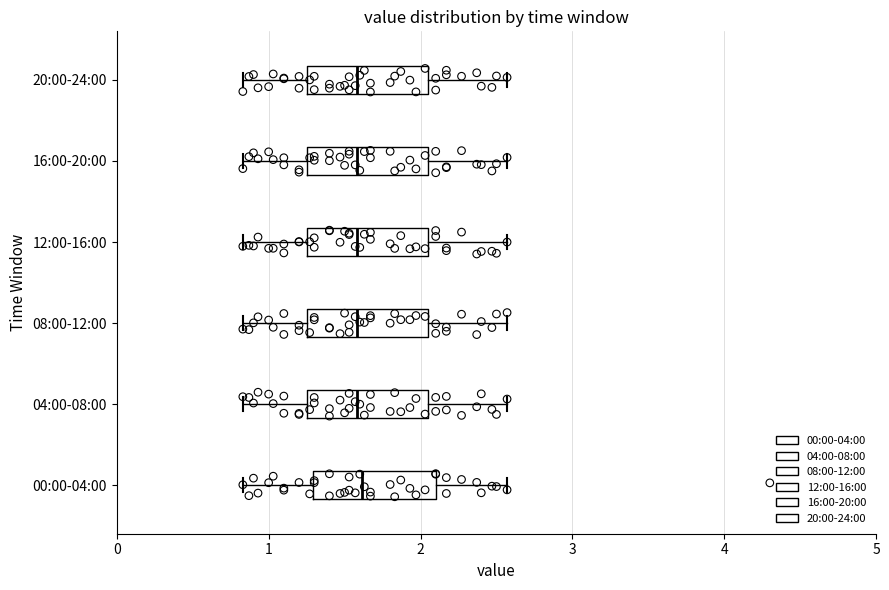

Where does the median line of the box for 00:00-04:00 sit on the x-axis? The values are not printed on the chart, so give them approximately, as read against the axis.

1.6